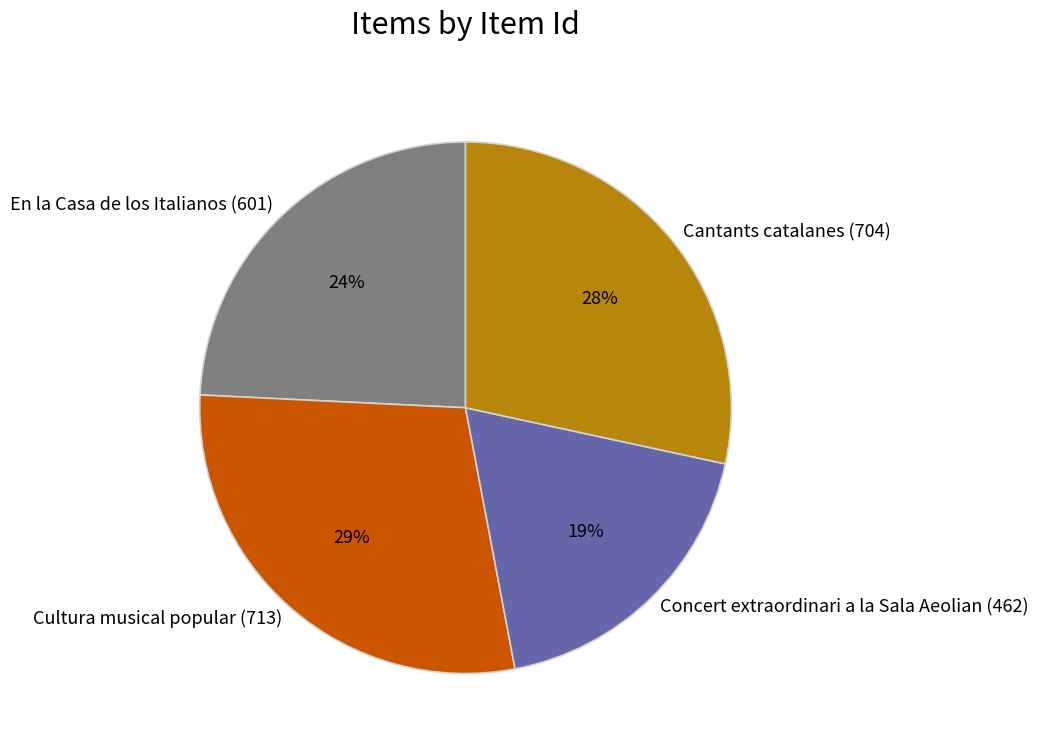

Combined, do En la Casa de los Italianos (601) and Cantants catalanes (704) account for over 50%?

Yes